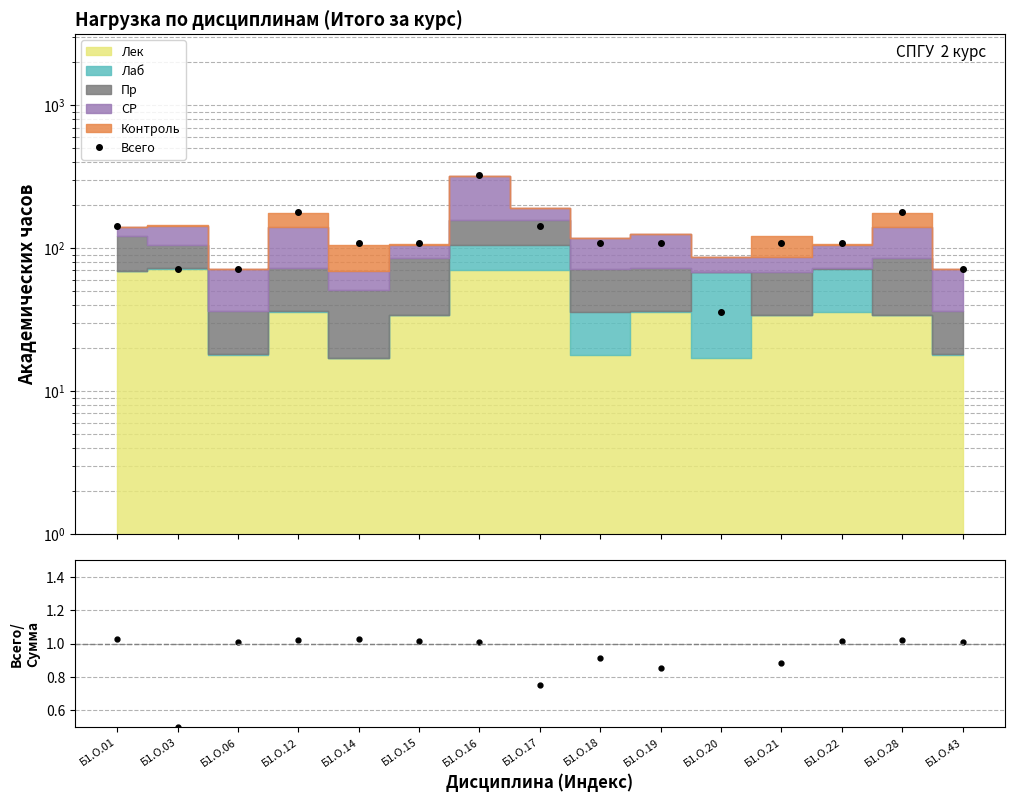

What is the value of the Всего/Сумма компонент point at the 1st from the left?

1.0